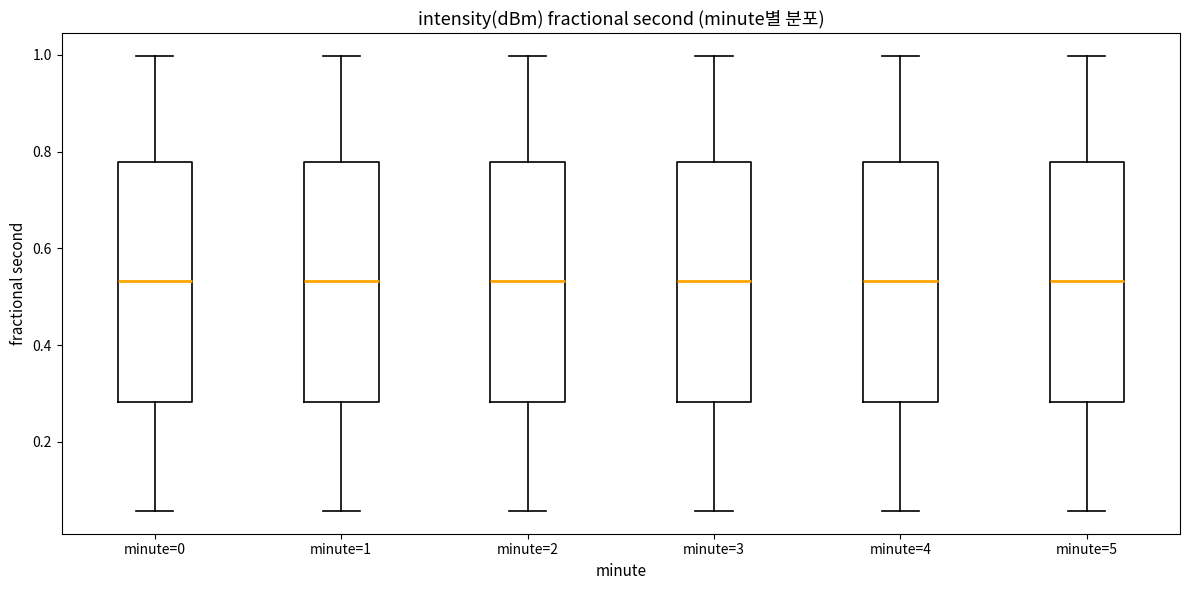

Reading left to right, transcribe this box plot: for each box, give where its median line is, the range the box spans, and where its two whiskers end, as read against the y-axis. The values are not printed on the chart, so give them approximately, as read against the axis.

minute=0: median 0.54, box 0.28 to 0.78, whiskers 0.06 to 1.00
minute=1: median 0.54, box 0.28 to 0.78, whiskers 0.06 to 1.00
minute=2: median 0.54, box 0.28 to 0.78, whiskers 0.06 to 1.00
minute=3: median 0.54, box 0.28 to 0.78, whiskers 0.06 to 1.00
minute=4: median 0.54, box 0.28 to 0.78, whiskers 0.06 to 1.00
minute=5: median 0.54, box 0.28 to 0.78, whiskers 0.06 to 1.00